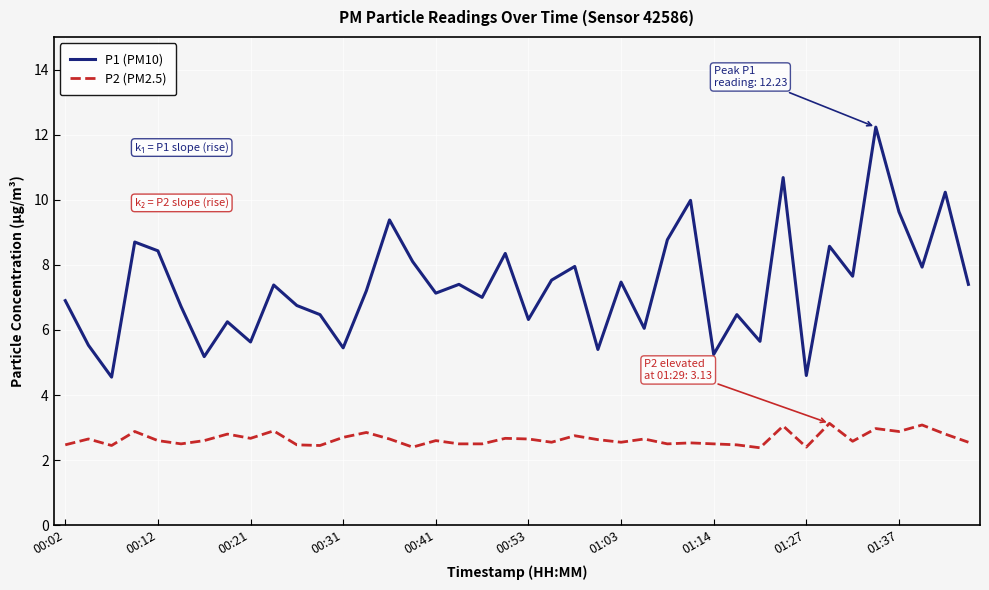

Rank the series by their average value, from lowest to highest.

P2 (PM2.5), P1 (PM10)